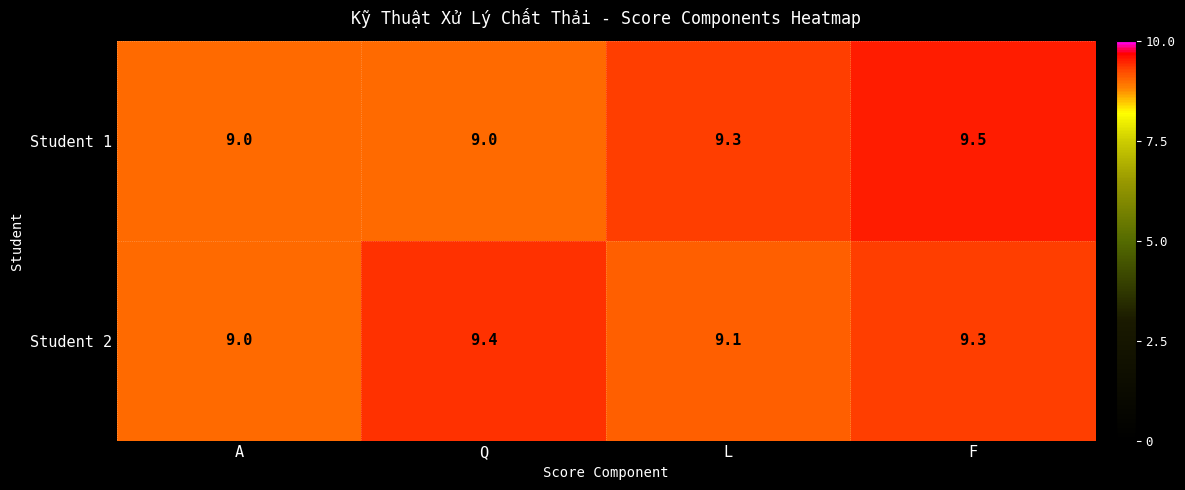

List the series in order of their peak value, lowest first.

Student 2, Student 1